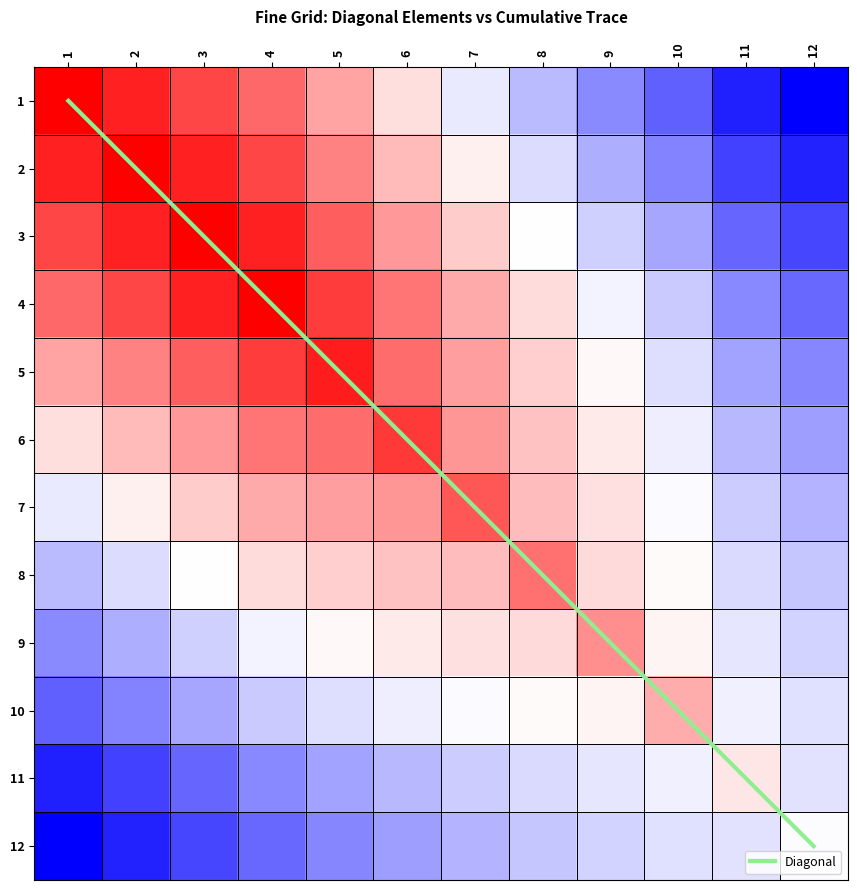

Is it true that Diagonal equals 14.4 at 11?

False